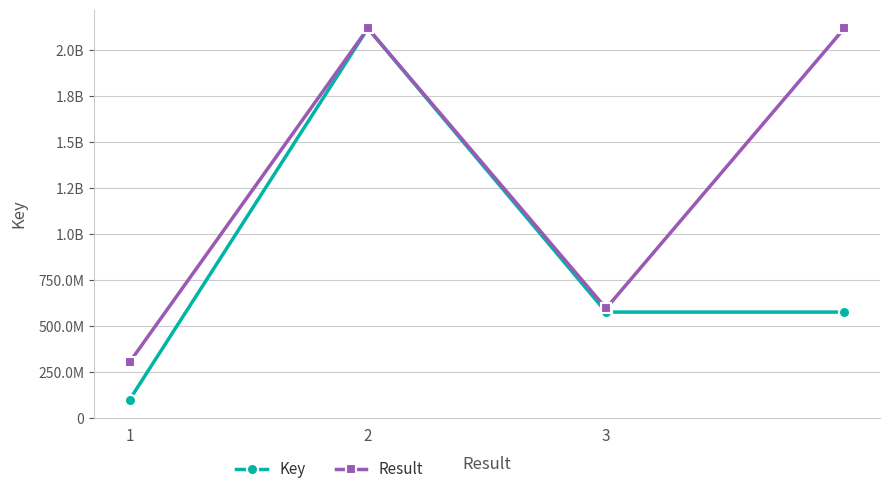

Is this an area chart (filled region under the line)?

No